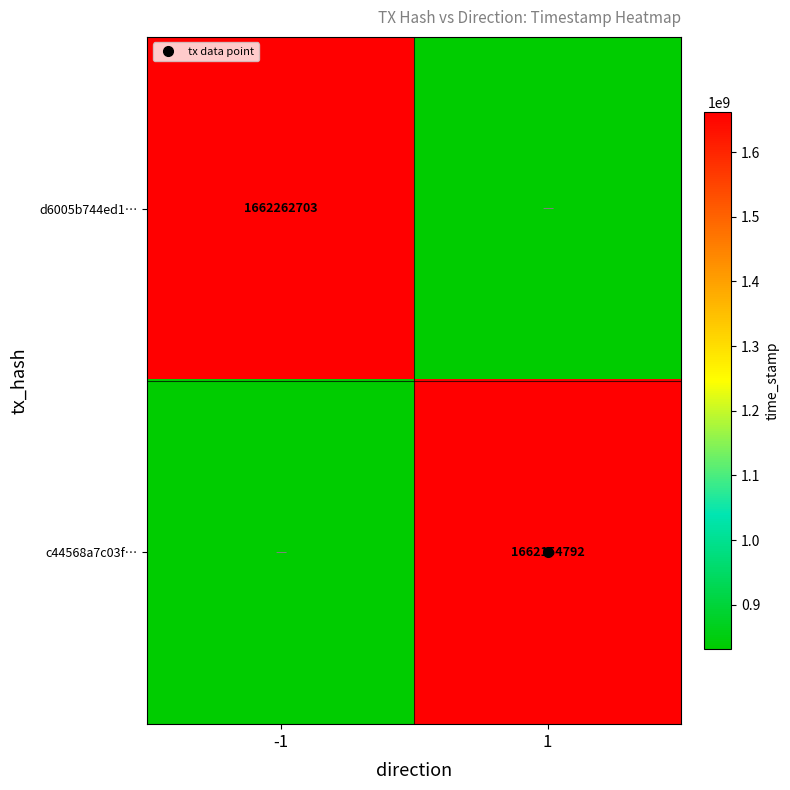

At which label does d6005b744ed1… reach its peak?

-1